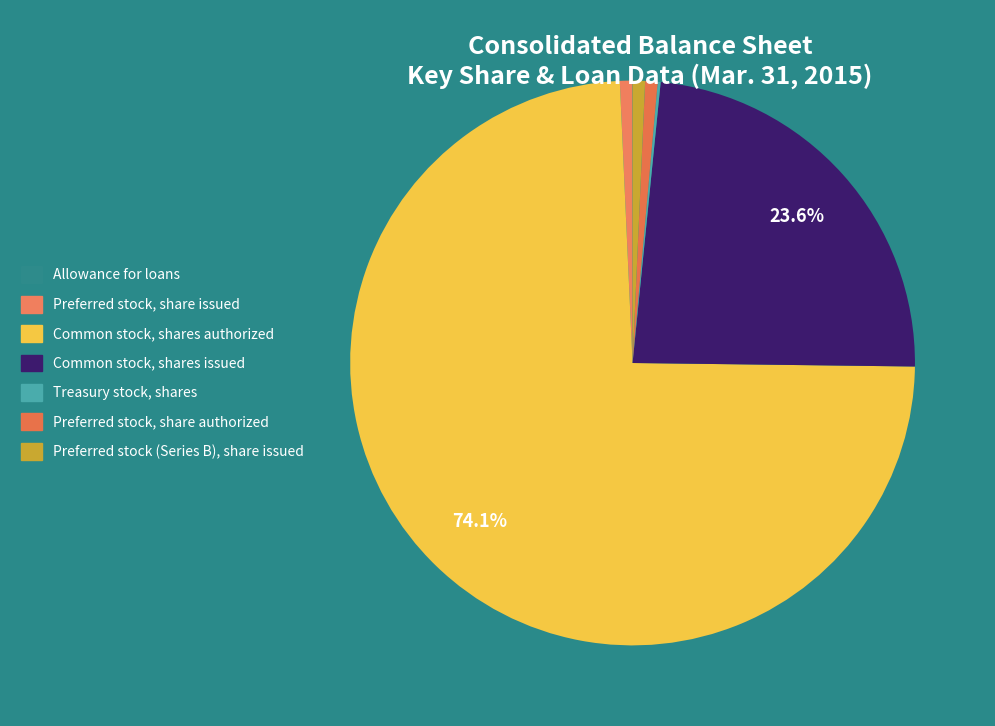

Which has a higher value, Allowance for loans or Preferred stock, share issued?

Preferred stock, share issued